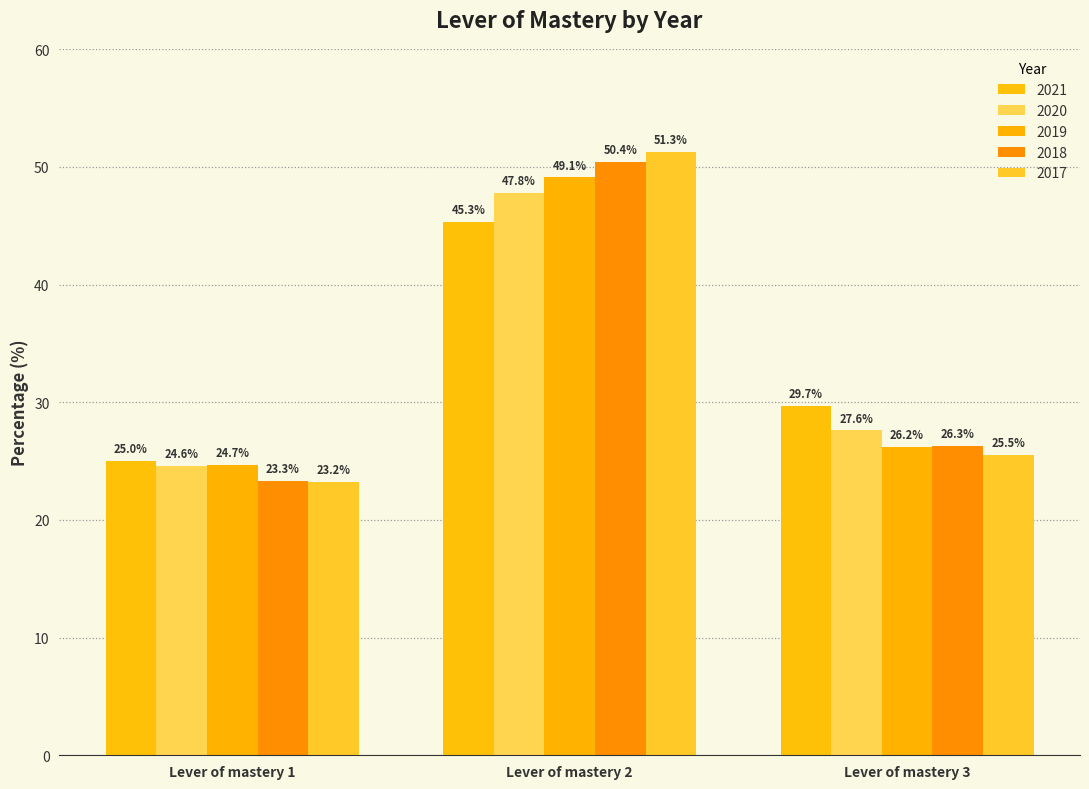

At which category is the sum across all series the highest?

Lever of mastery 2